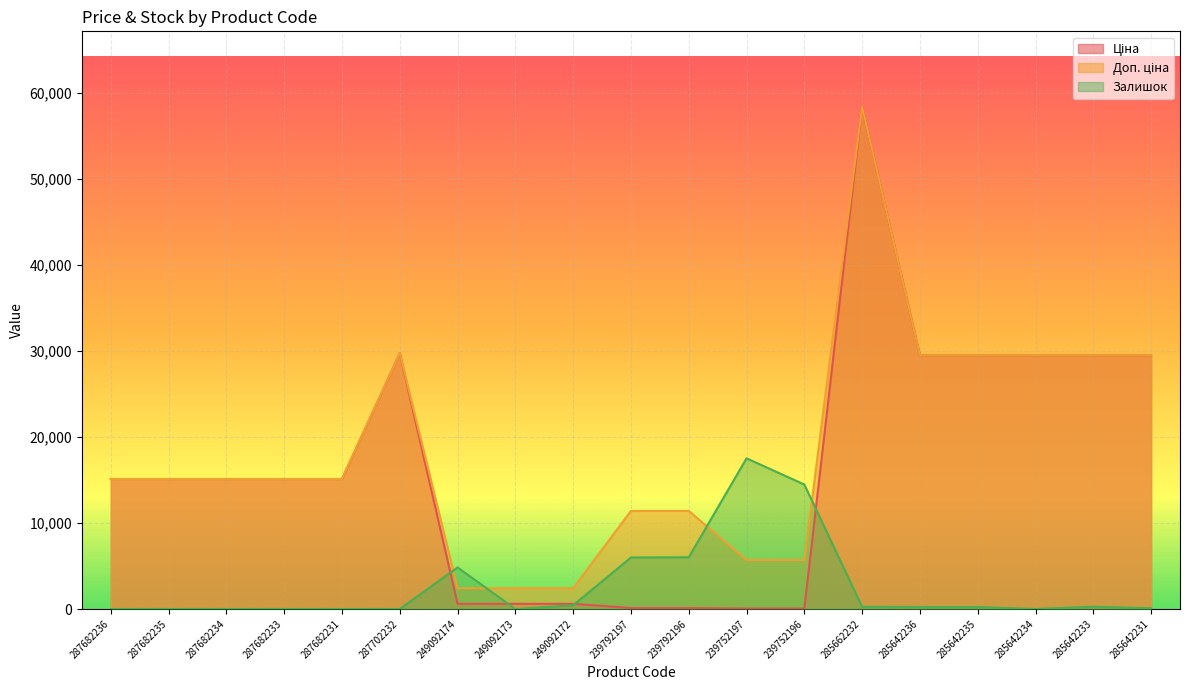

What is the average value of the Залишок series?

2649.7